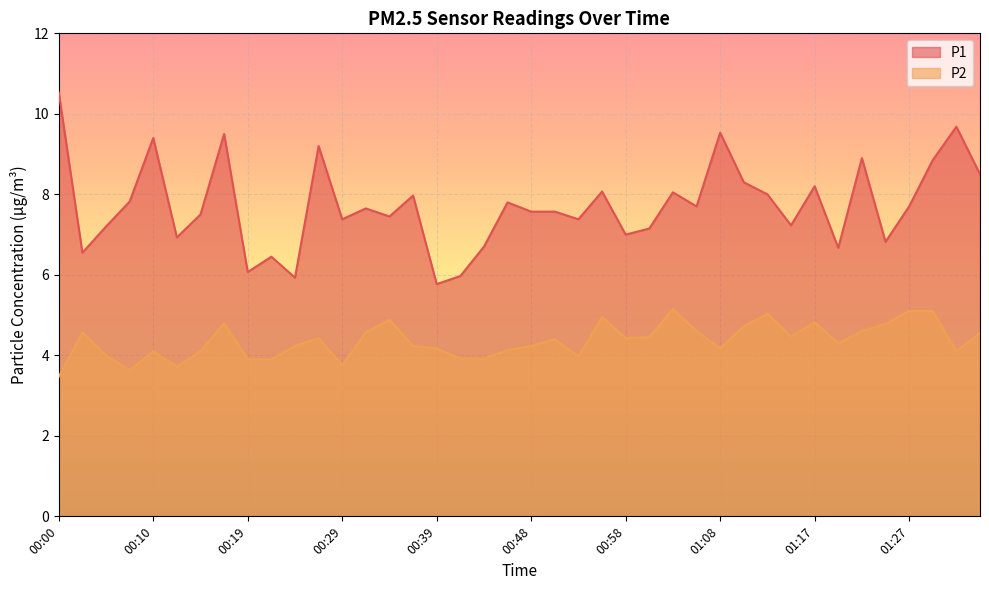

What is the lowest value of the P2 series?

3.5